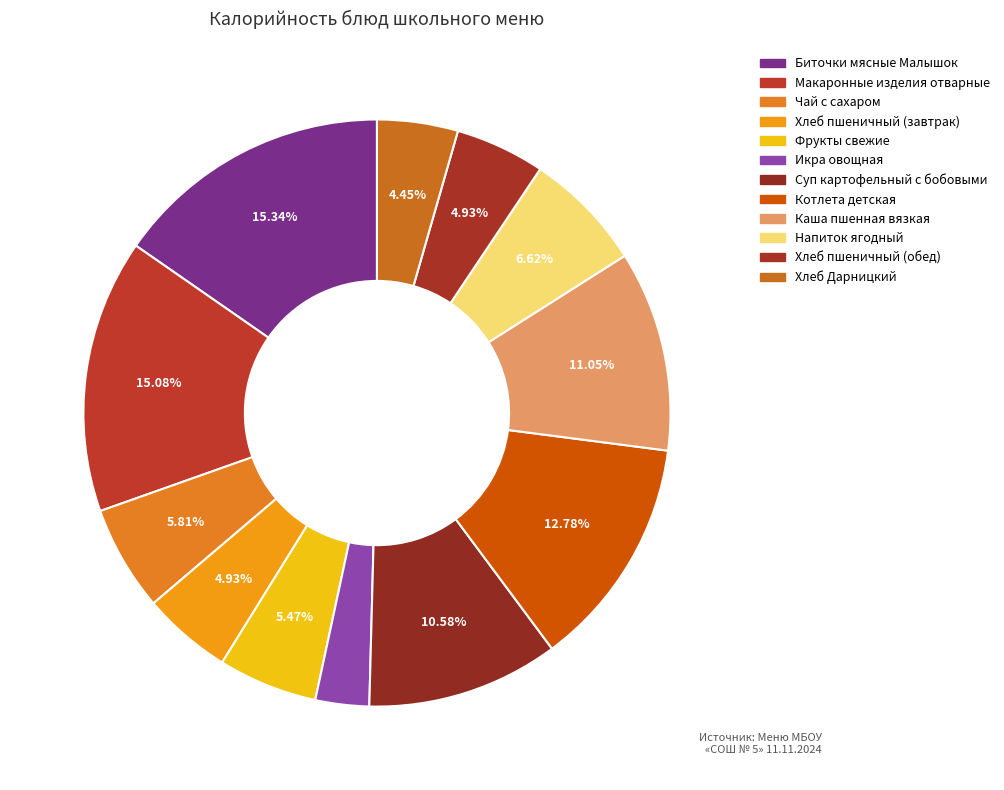

Which slice is the smallest?

Икра овощная